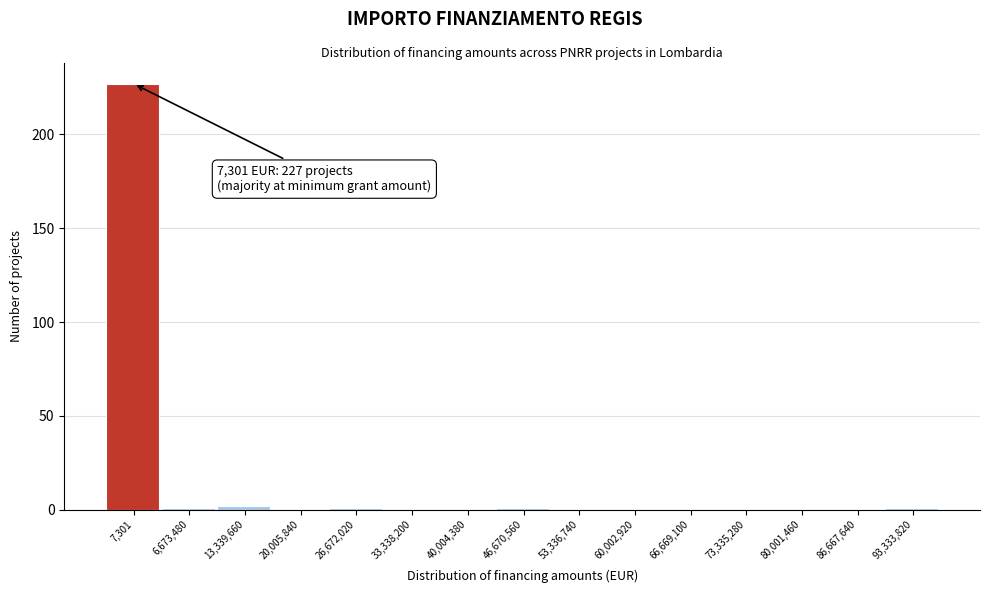

Reading left to right, what are all the values shown in this chart?

7,301=227	6,673,480=1	13,339,660=2	20,005,840=0	26,672,020=1	33,338,200=0	40,004,380=0	46,670,560=1	53,336,740=0	60,002,920=0	66,669,100=0	73,335,280=0	80,001,460=0	86,667,640=0	93,333,820=1